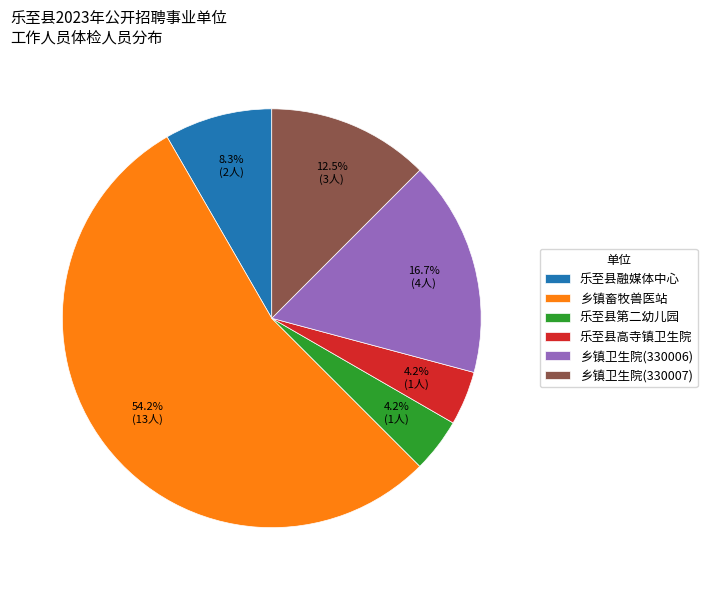

Between 乐至县融媒体中心 and 乐至县高寺镇卫生院, which is larger?

乐至县融媒体中心